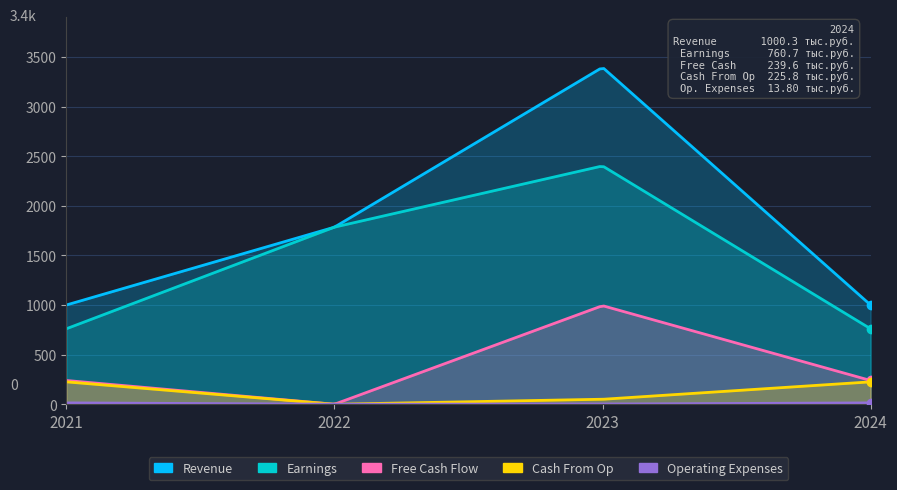

Is it true that Revenue equals 1000.3 at 2024?

True